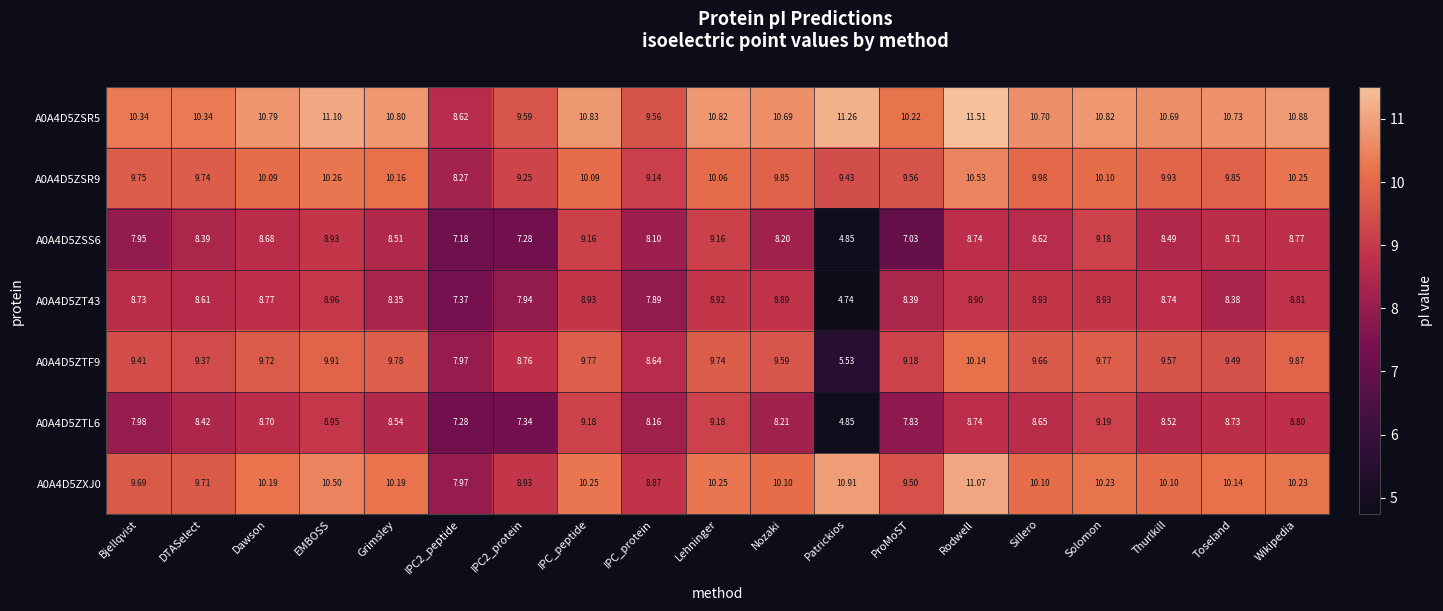

Which category has the lowest value across all series?

Patrickios